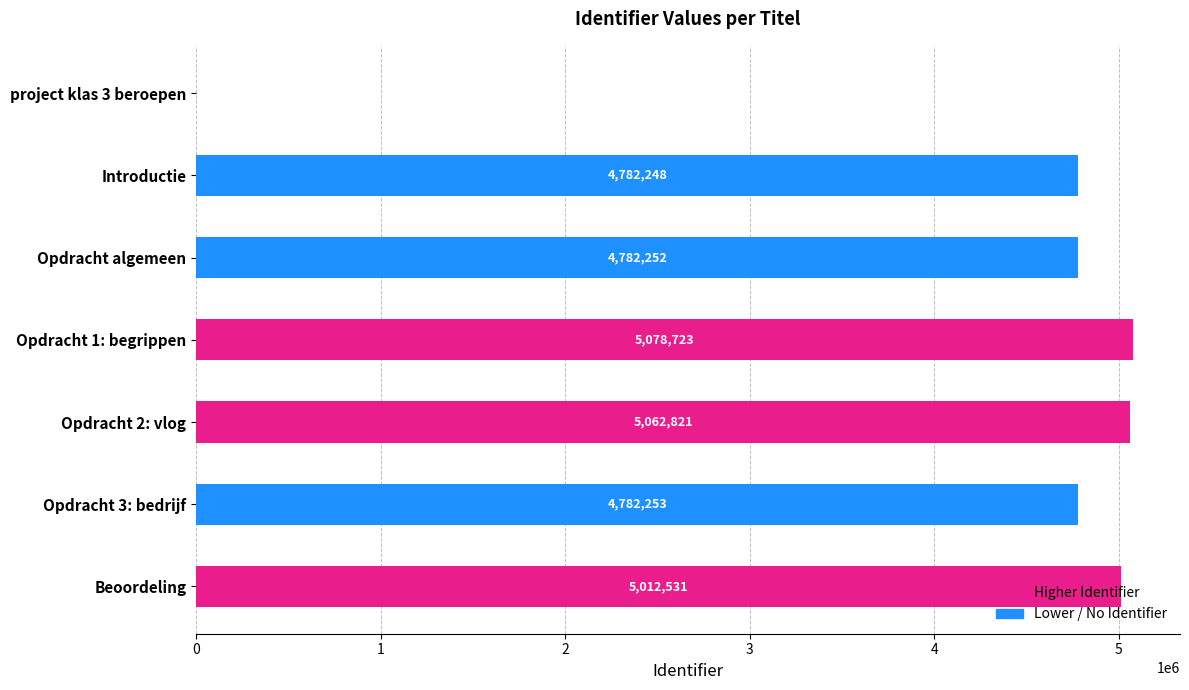

At which label is the value closest to 2539361?

Introductie